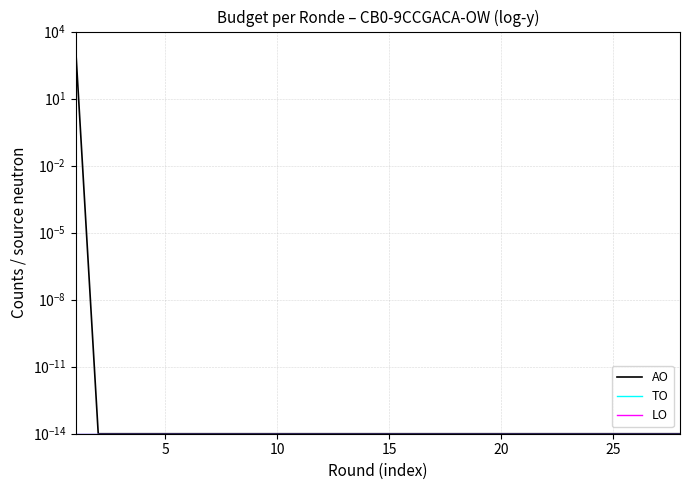

Reading left to right, list all the values displayed in this chart.

AO: 1255.0	0.0	0.0	0.0	0.0	0.0	0.0	0.0	0.0	0.0	0.0	0.0	0.0	0.0	0.0	0.0	0.0	0.0	0.0	0.0	0.0	0.0	0.0	0.0	0.0	0.0	0.0	0.0
TO: 0.0	0.0	0.0	0.0	0.0	0.0	0.0	0.0	0.0	0.0	0.0	0.0	0.0	0.0	0.0	0.0	0.0	0.0	0.0	0.0	0.0	0.0	0.0	0.0	0.0	0.0	0.0	0.0
LO: 0.0	0.0	0.0	0.0	0.0	0.0	0.0	0.0	0.0	0.0	0.0	0.0	0.0	0.0	0.0	0.0	0.0	0.0	0.0	0.0	0.0	0.0	0.0	0.0	0.0	0.0	0.0	0.0